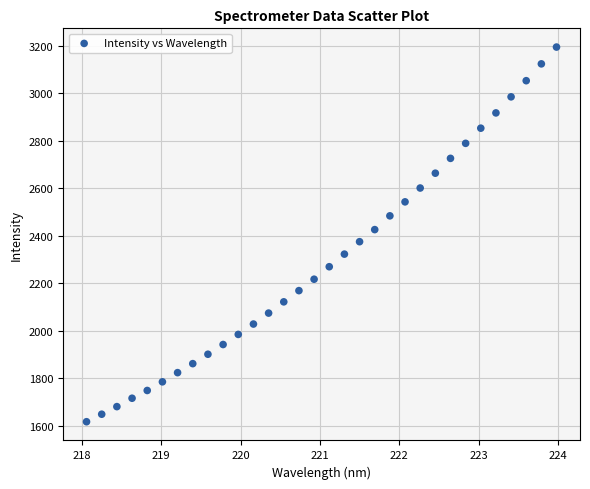

What is the range of Y values (max minus min)?

1577.4